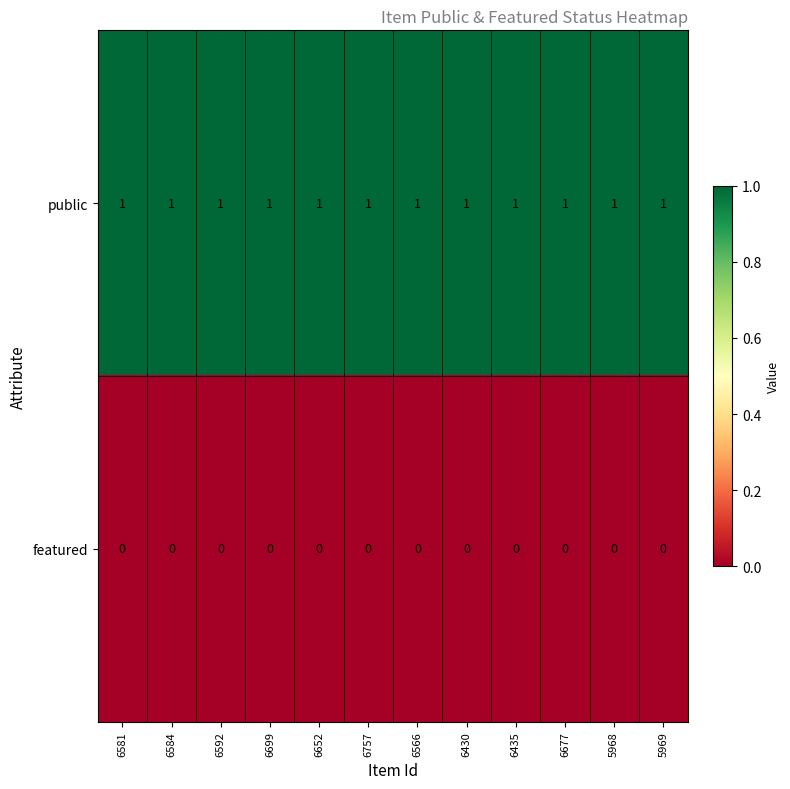

List the series in order of their peak value, highest first.

public, featured